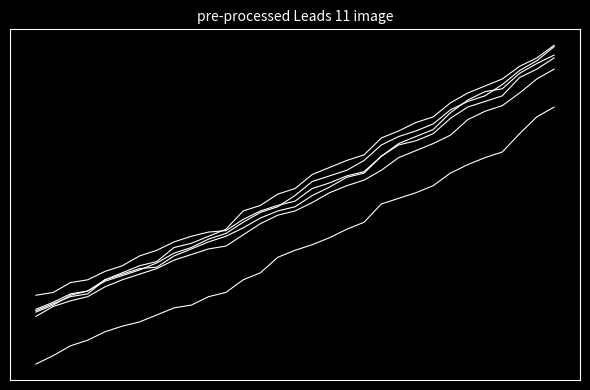

Reading left to right, extract all data points from this chart.

Victoria: 0=67.7	1=68.2	2=68.9	3=69.2	4=69.9	5=70.3	6=70.7	7=71.2	8=71.9	9=72.3	10=72.9	11=73.3	12=74.1	13=74.8	14=75.2	15=76.0	16=77.0	17=77.4	18=77.8	19=78.5	20=79.6	21=80.2	22=80.6	23=81.1	24=82.1	25=82.7	26=83.1	27=83.9	28=84.9	29=85.6	30=86.6
Queensland: 0=67.4	1=68.1	2=68.5	3=68.8	4=69.5	5=70.0	6=70.4	7=70.8	8=71.4	9=71.8	10=72.2	11=72.4	12=73.2	13=74.0	14=74.6	15=74.9	16=75.5	17=76.2	18=76.7	19=77.1	20=77.8	21=78.7	22=79.2	23=79.7	24=80.3	25=81.4	26=82.0	27=82.4	28=83.3	29=84.3	30=85.0
Western Australia: 0=67.8	1=68.3	2=68.8	3=69.0	4=70.0	5=70.4	6=70.8	7=70.9	8=71.7	9=72.2	10=72.7	11=73.1	12=73.7	13=74.4	14=74.9	15=75.2	16=76.0	17=76.6	18=77.3	19=77.6	20=78.8	21=79.7	22=80.2	23=80.7	24=81.9	25=82.8	26=83.4	27=83.6	28=84.7	29=85.4	30=86.0
Northern Territory: 0=64.0	1=64.6	2=65.3	3=65.7	4=66.3	5=66.7	6=67.0	7=67.5	8=68.0	9=68.2	10=68.8	11=69.1	12=70.0	13=70.5	14=71.6	15=72.1	16=72.5	17=73.0	18=73.6	19=74.1	20=75.4	21=75.8	22=76.2	23=76.7	24=77.6	25=78.2	26=78.7	27=79.1	28=80.4	29=81.6	30=82.3
Australia: 0=67.9	1=68.4	2=69.0	3=69.2	4=70.0	5=70.5	6=71.0	7=71.3	8=72.3	9=72.6	10=73.1	11=73.6	12=74.9	13=75.3	14=76.1	15=76.5	16=77.5	17=78.0	18=78.5	19=78.9	20=80.1	21=80.6	22=81.2	23=81.6	24=82.6	25=83.3	26=83.8	27=84.3	28=85.2	29=85.8	30=86.7
New South Wales: 0=68.9	1=69.1	2=69.8	3=70.0	4=70.6	5=71.0	6=71.7	7=72.1	8=72.7	9=73.1	10=73.4	11=73.5	12=74.3	13=74.9	14=75.3	15=75.6	16=76.5	17=76.9	18=77.4	19=77.7	20=78.8	21=79.6	22=79.9	23=80.4	24=81.5	25=82.3	26=82.7	27=83.1	28=84.4	29=85.0	30=85.8